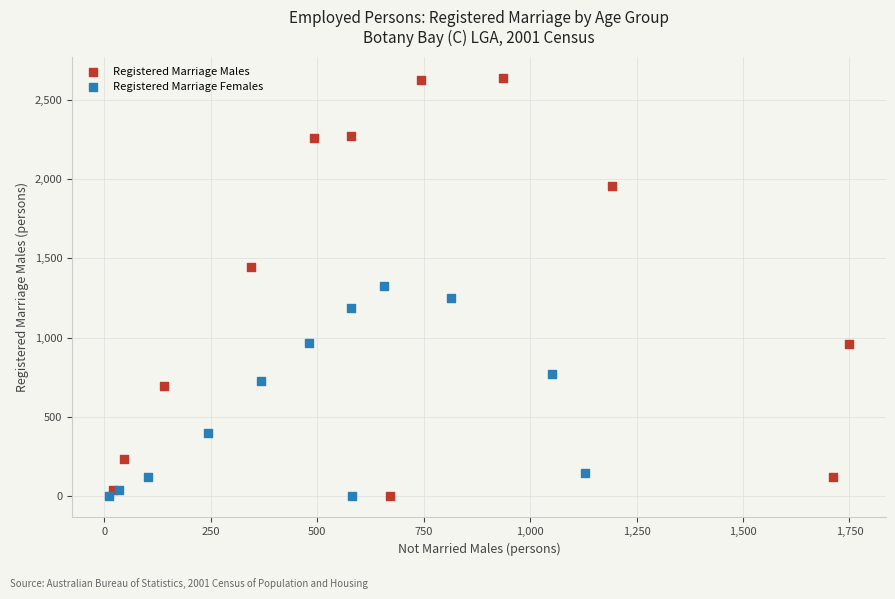

Which series has the largest Y range (max minus min)?

Registered Marriage Males